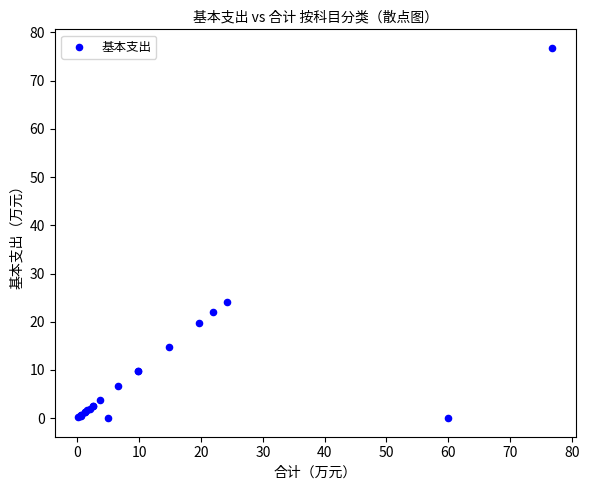

What Y value in the scatter plot is closest to 38?

24.2